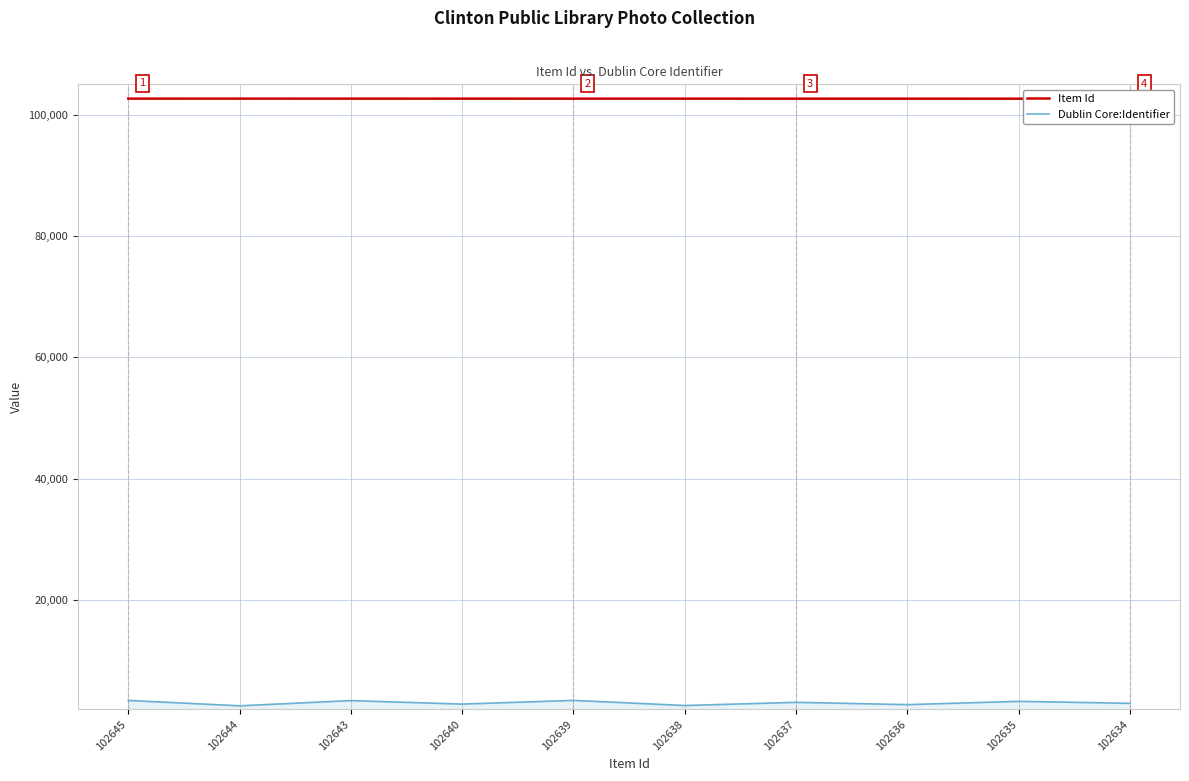

True or false: Dublin Core:Identifier and Item Id cross at least once.

False